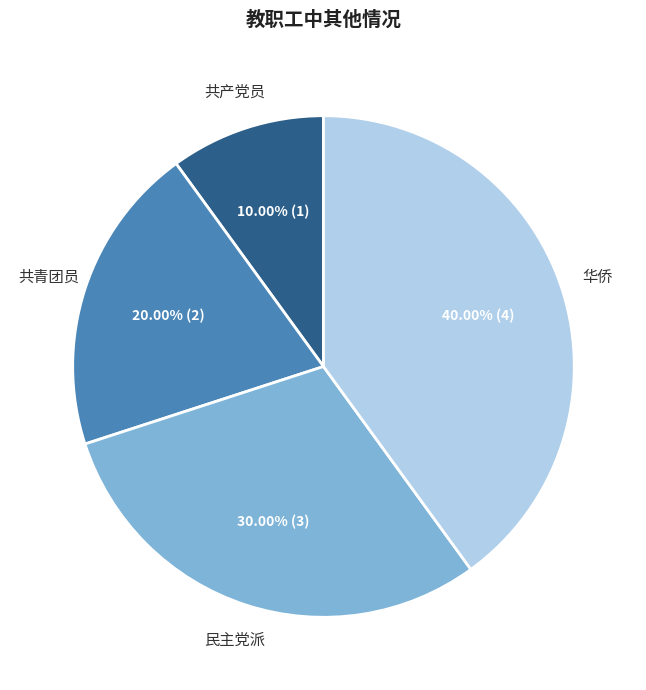

The 民主党派 slice represents 30% of the pie. True or false?

True